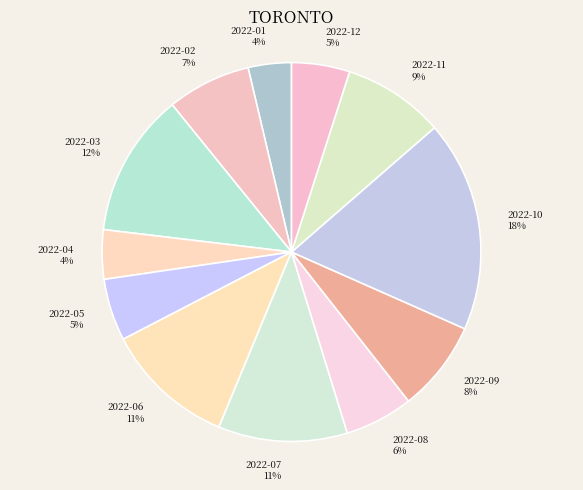

How many slices are in this pie chart?

12